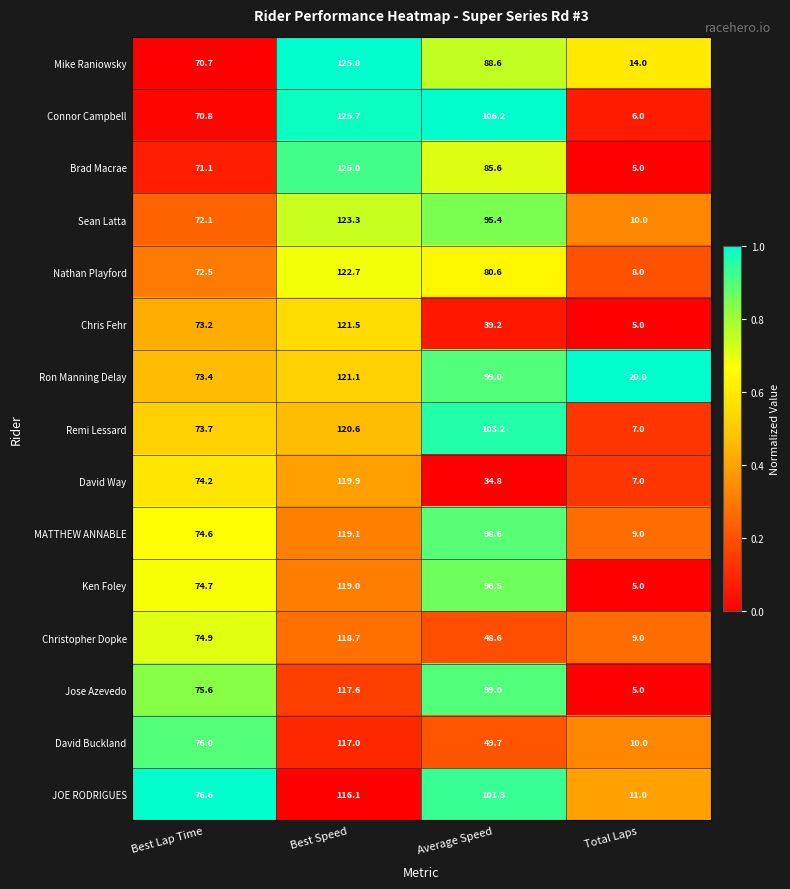

Which series has the largest total across all categories?

Ron Manning Delay